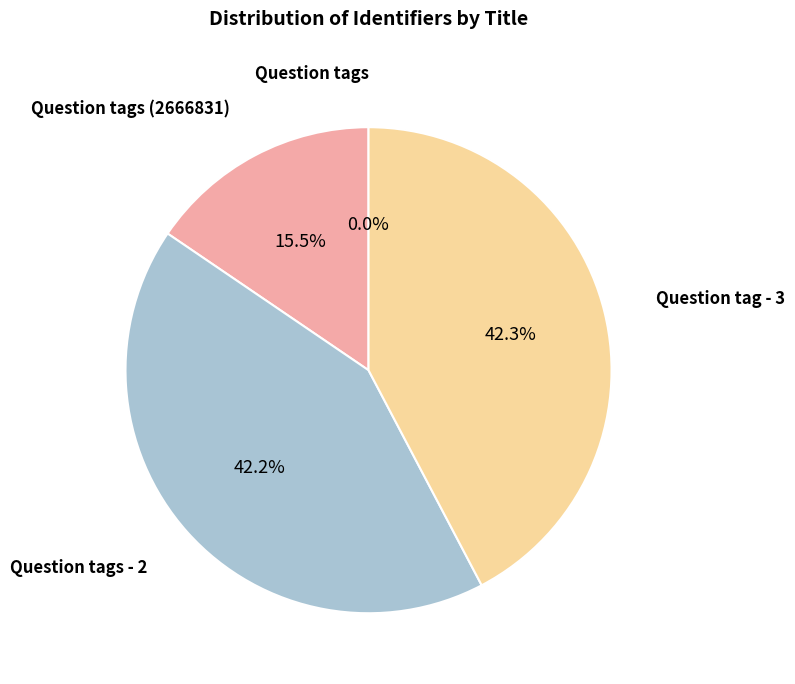

Is there a majority slice in this chart?

No